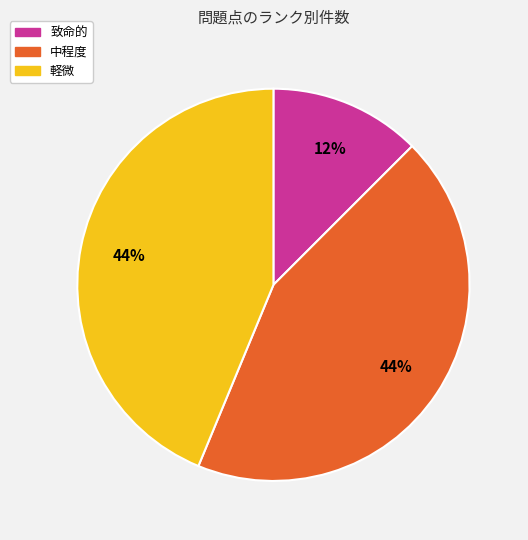

Which slice is the smallest?

致命的